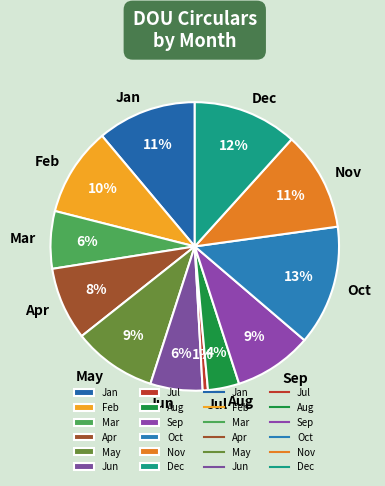

Combined, do Jul and Feb account for over 50%?

No